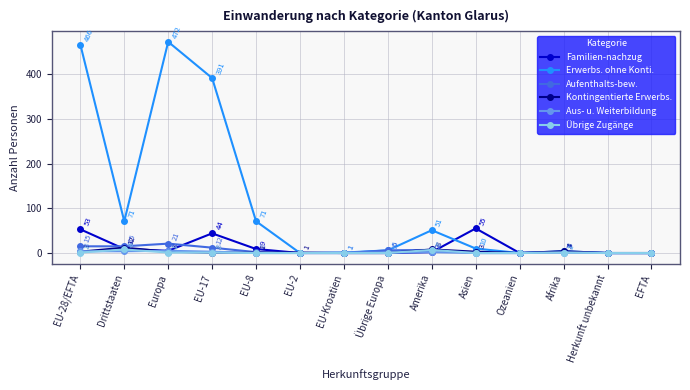

Which series has the largest range (max minus min)?

Erwerbs. ohne Konti.